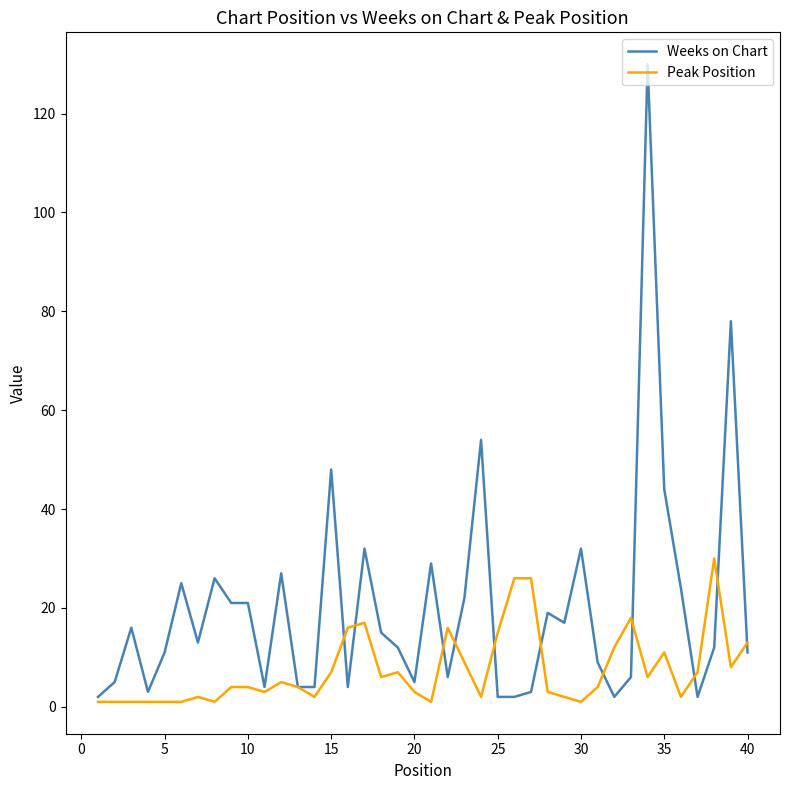

What is the sum of all Weeks on Chart values?

802